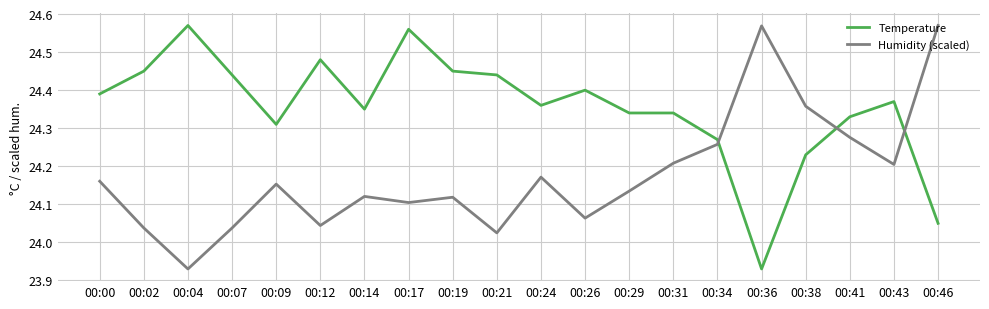

What is the difference between the maximum and minimum values in the Humidity (scaled) series?

0.6